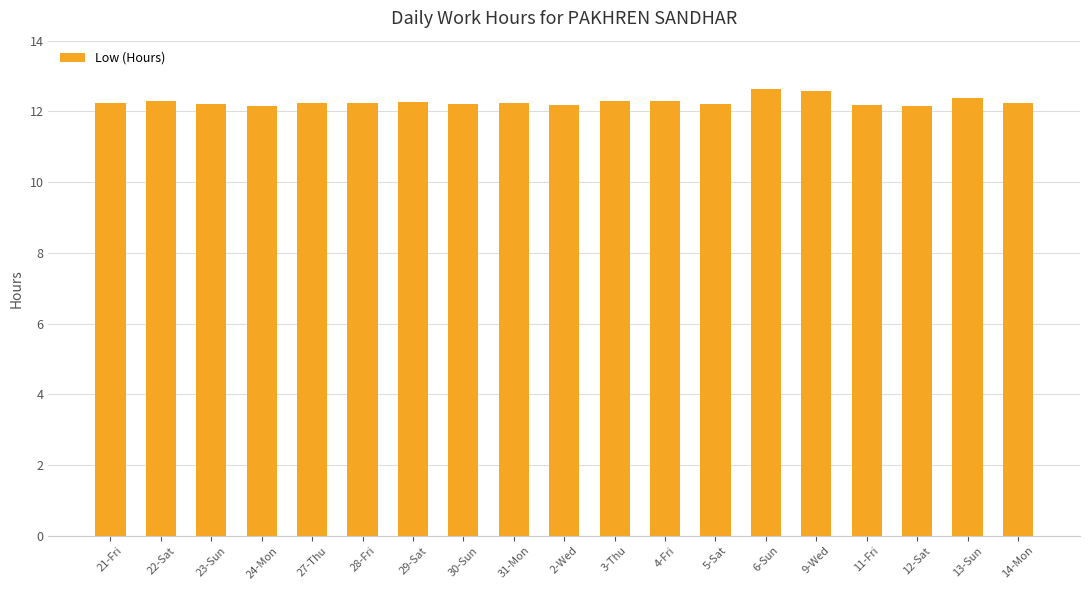

What is the label of the 5th bar from the left?

27-Thu